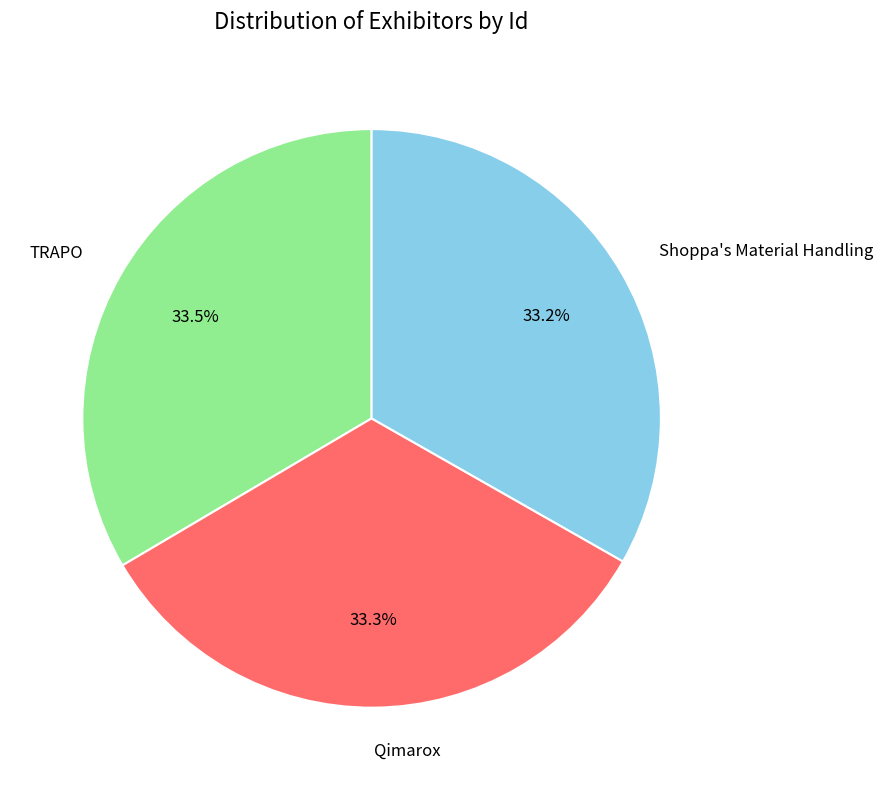

Does Shoppa's Material Handling represent more than half of the total?

No